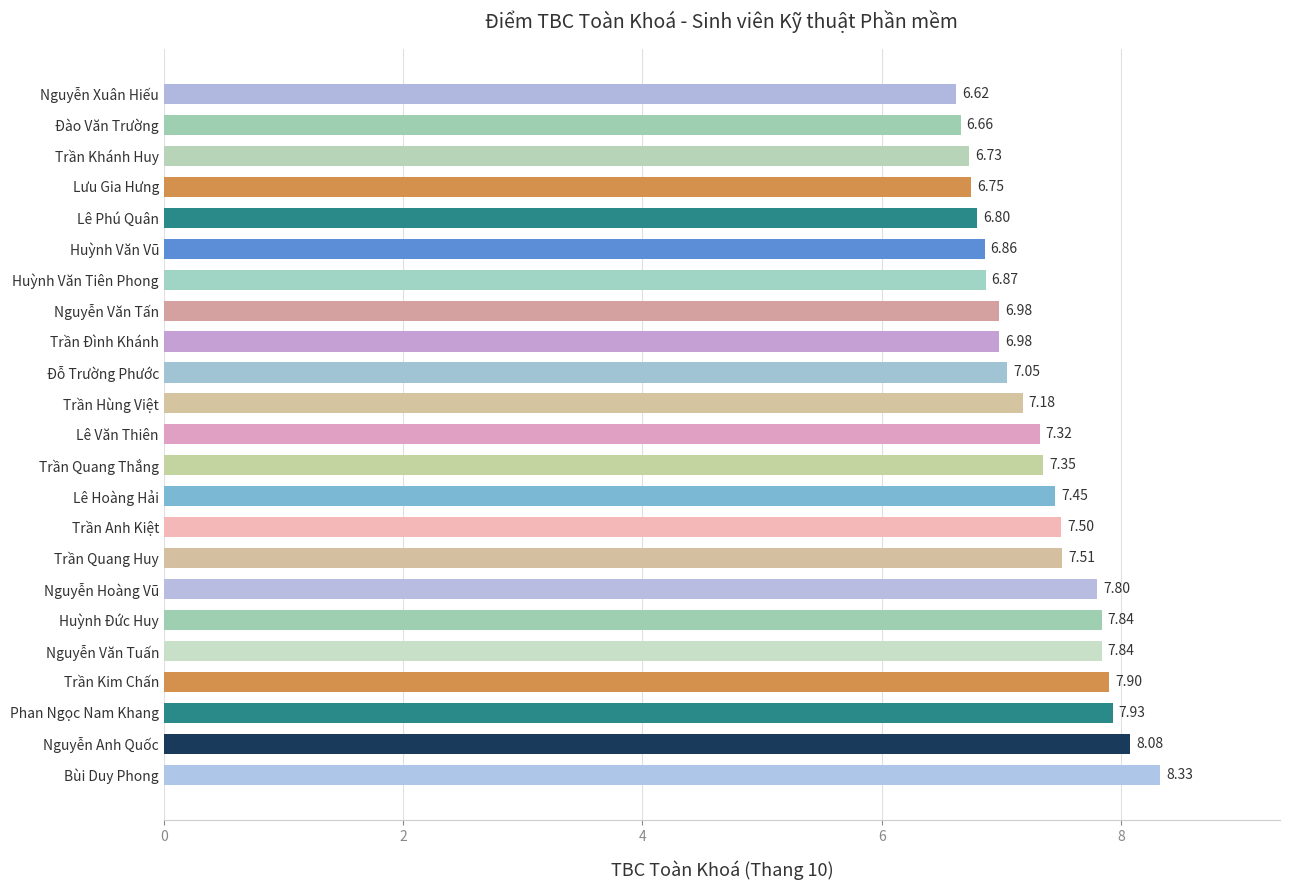

At which category does the chart reach its minimum across all series?

Nguyễn Xuân Hiếu